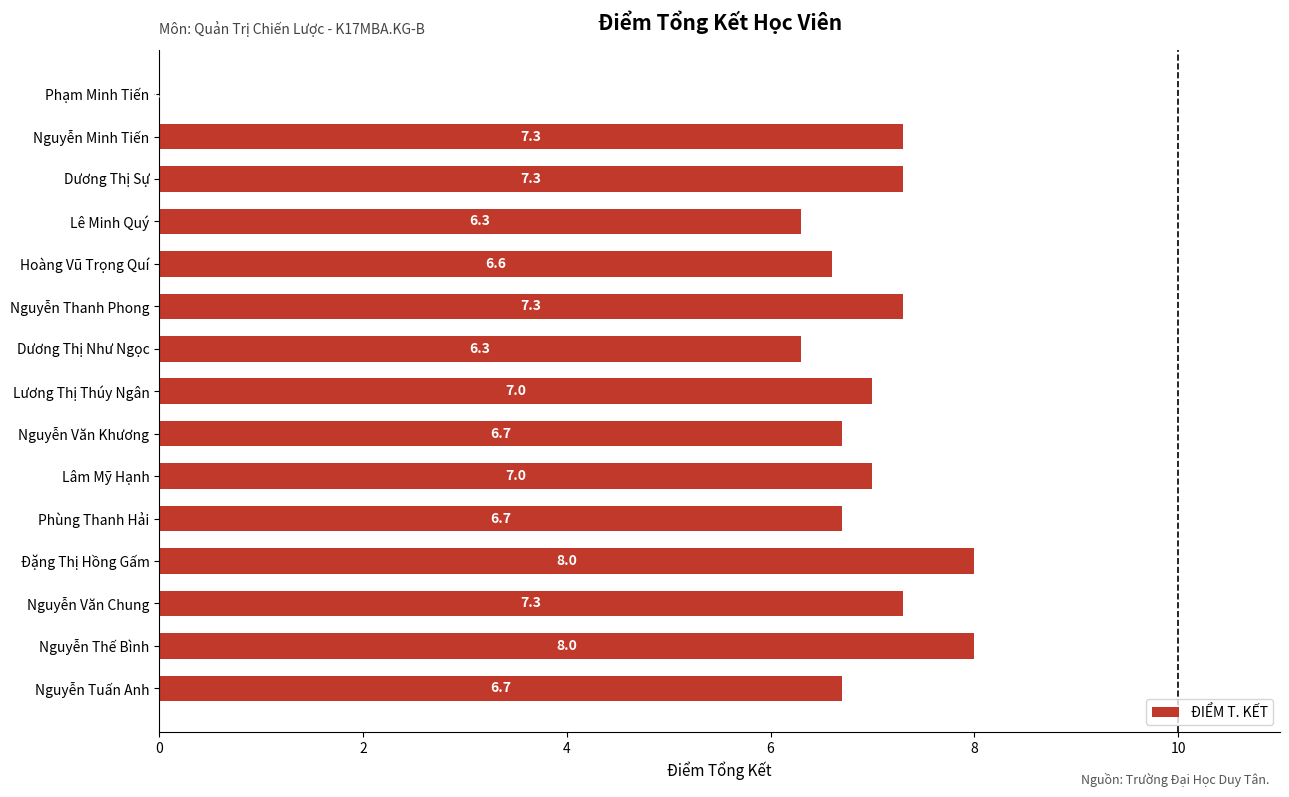

Is it true that the value at Nguyễn Văn Khương is 6.7?

True